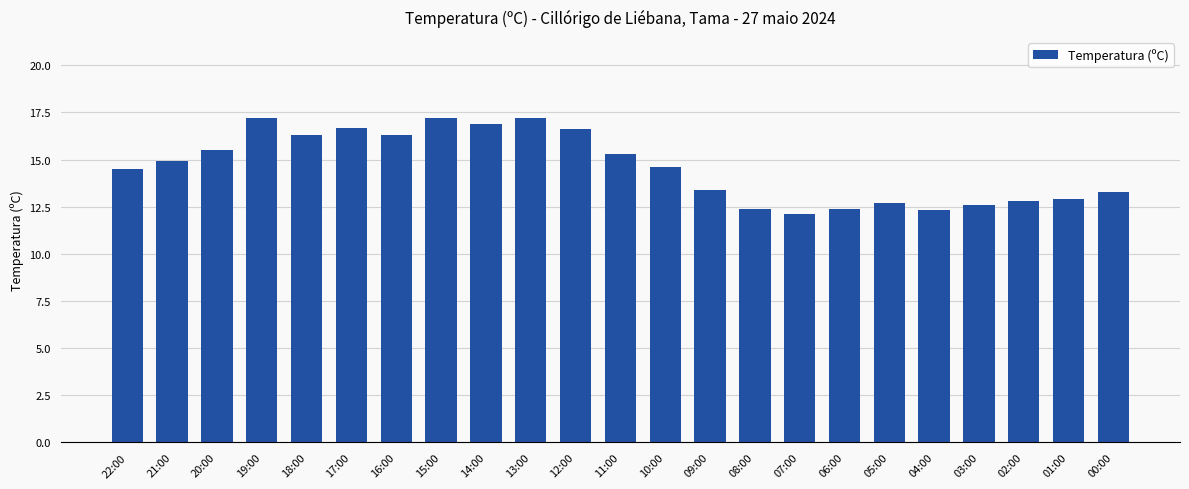

What is the average value?

14.6